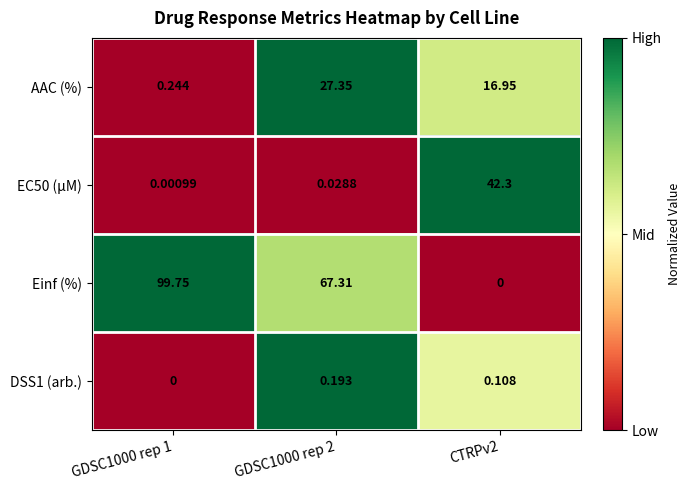

Which series has the widest spread of values?

Einf (%)